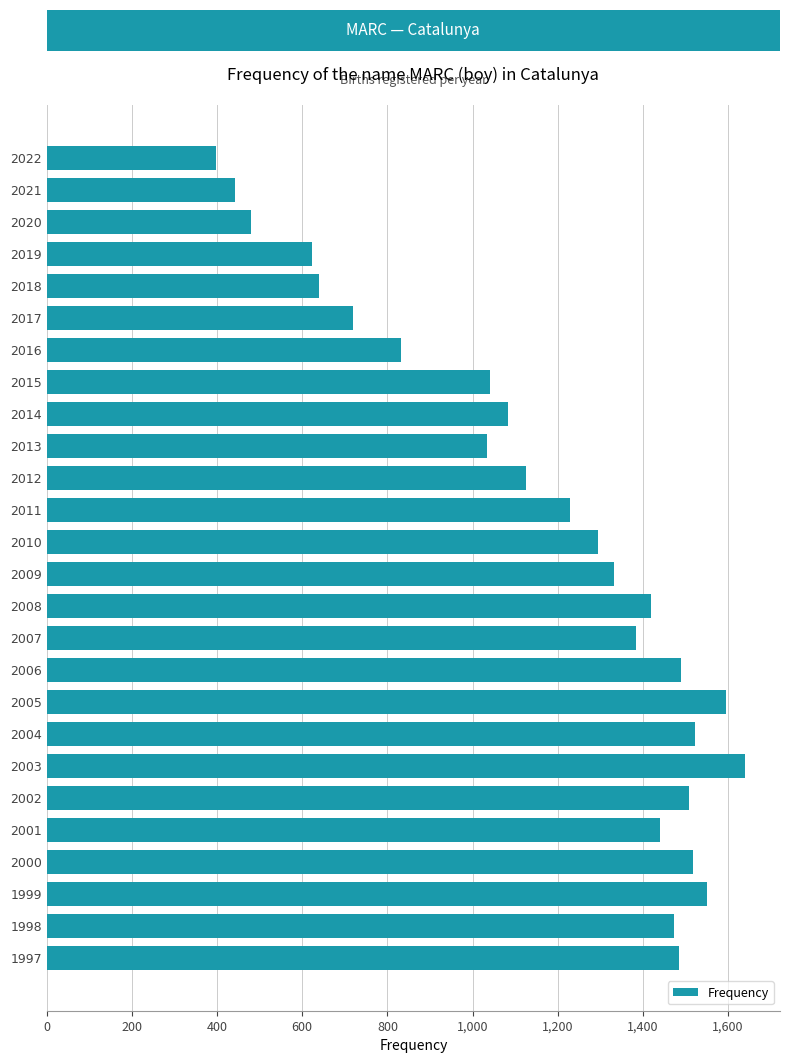

How many data points are less than 1331?

13